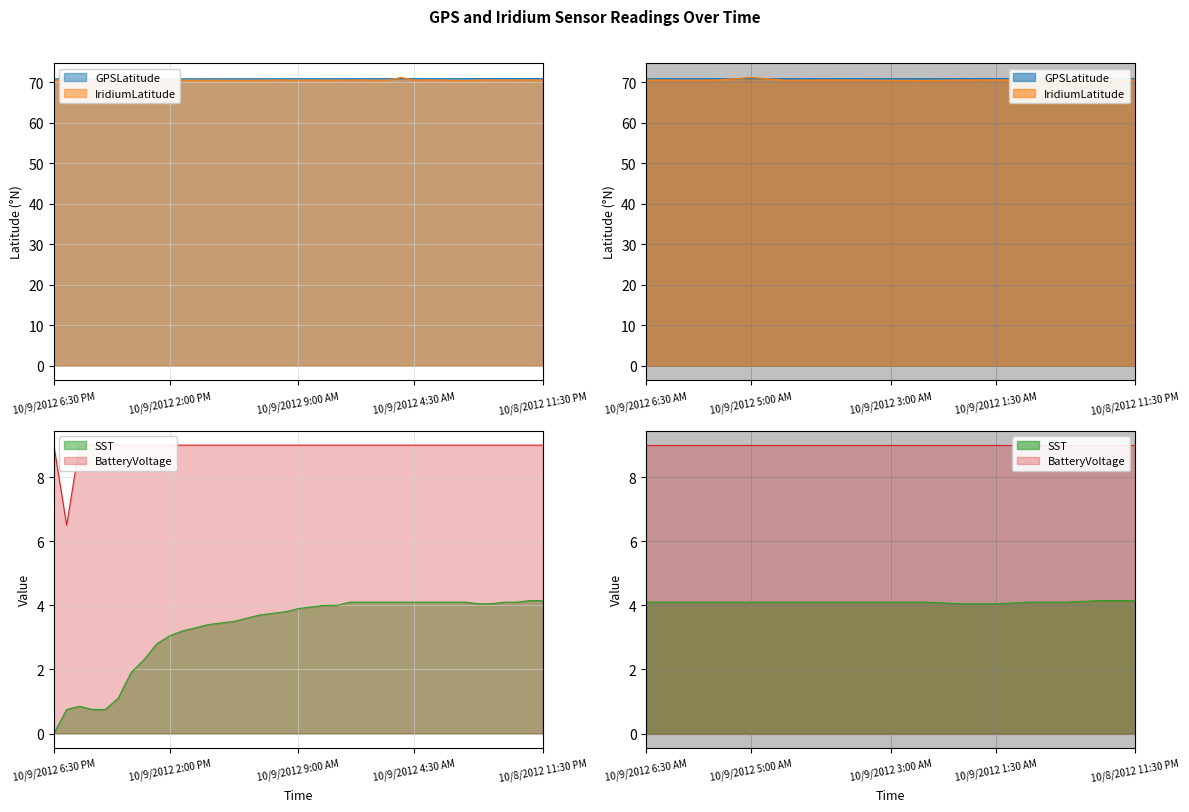

What is the average value of the BatteryVoltage series?

8.9